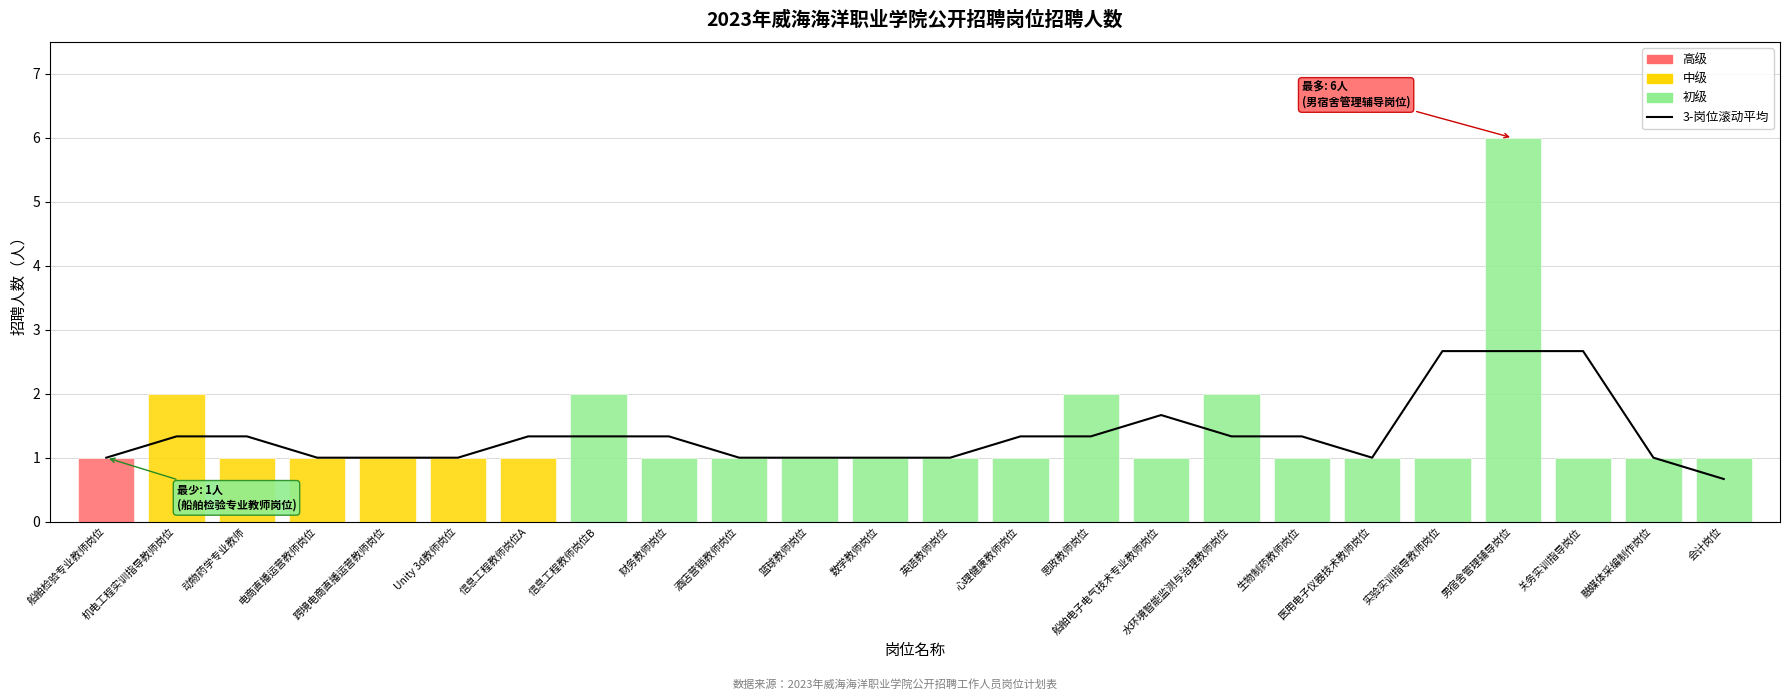

At which label is the value closest to 1?

船舶检验专业教师岗位